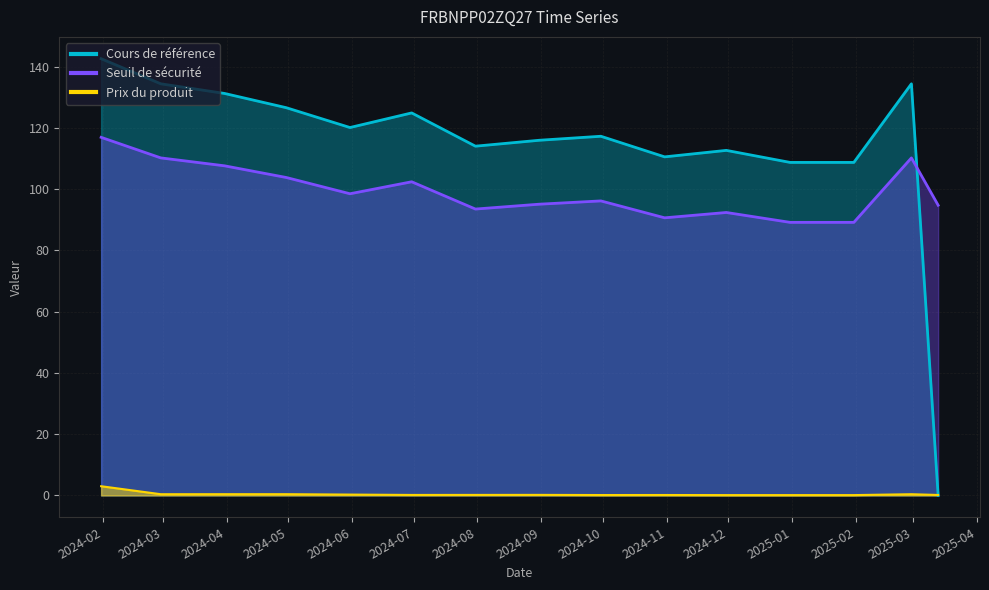

At 2024-12-31, list the series in order from largest to smallest.

Cours de référence, Seuil de sécurité, Prix du produit